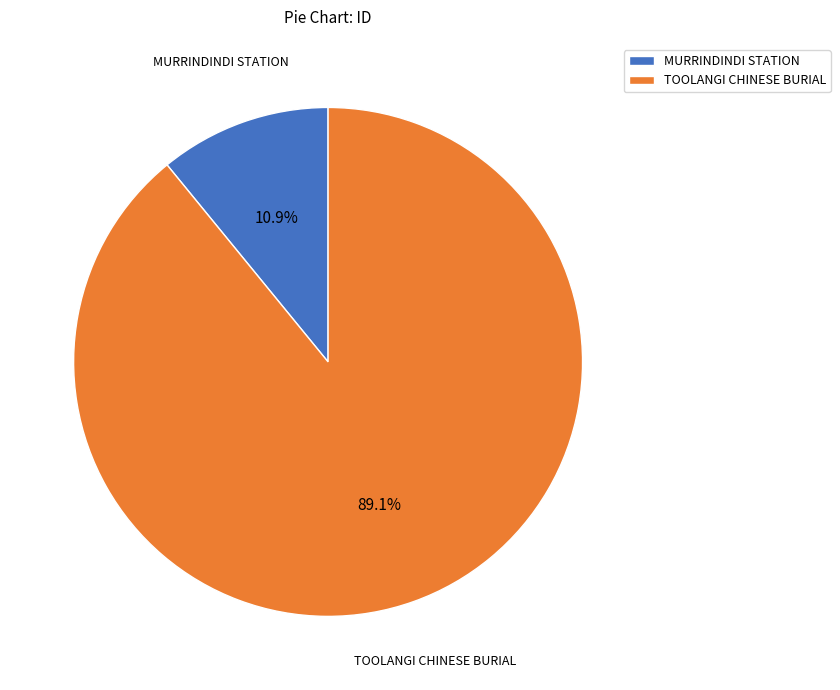

Is TOOLANGI CHINESE BURIAL the majority of the pie?

Yes